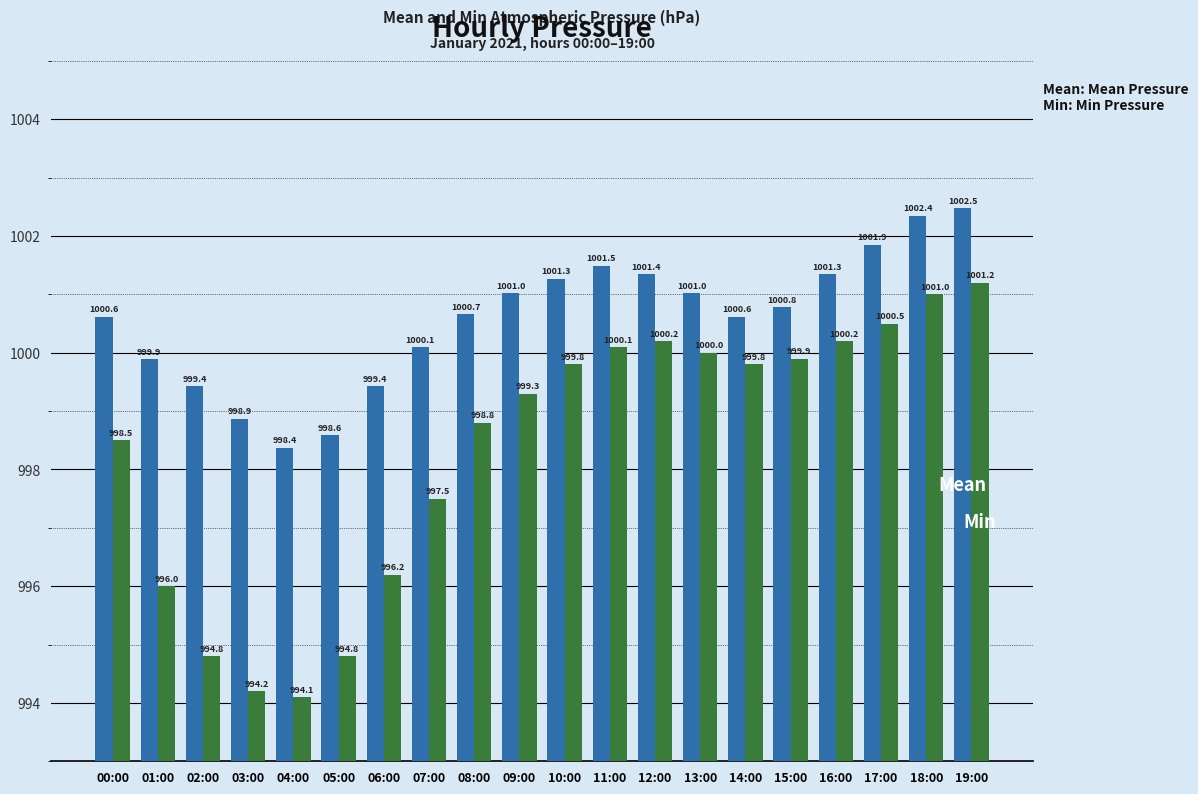

At which category does the chart reach its peak across all series?

19:00